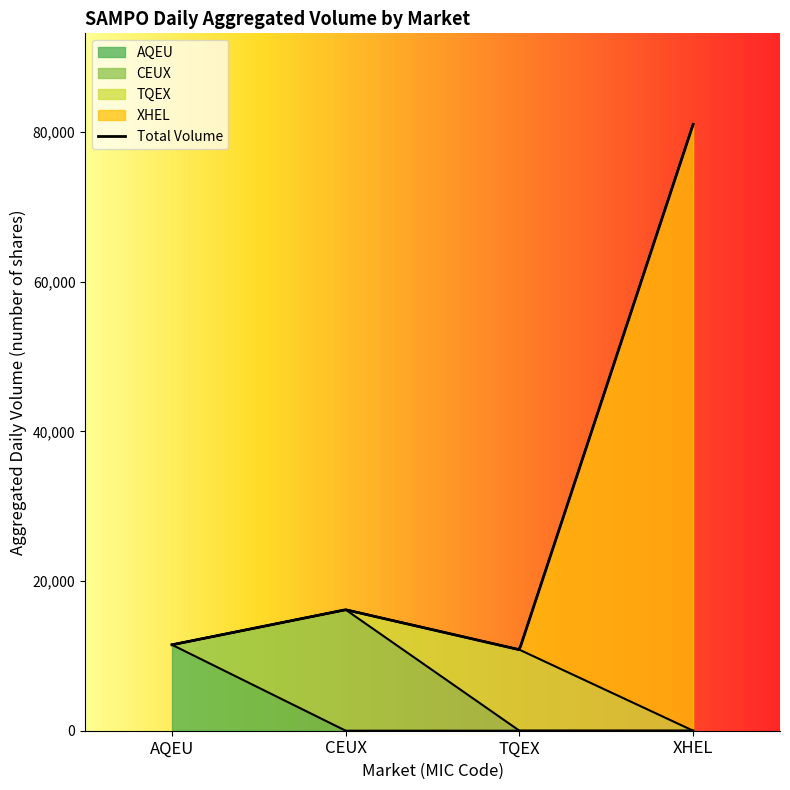

The value of AQEU at 2023-02-02 AQEU is 11487. True or false?

True